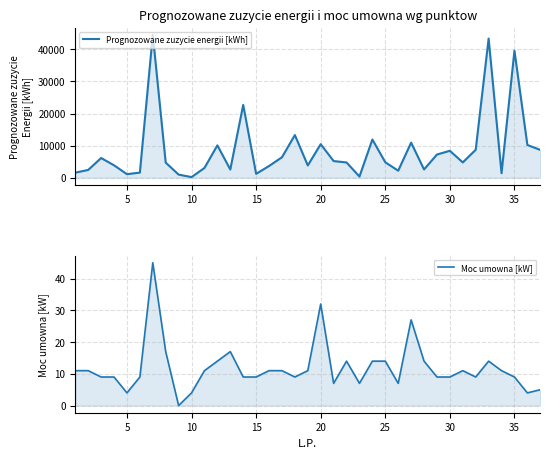

At how many categories does at least one series exceed 11605?

6